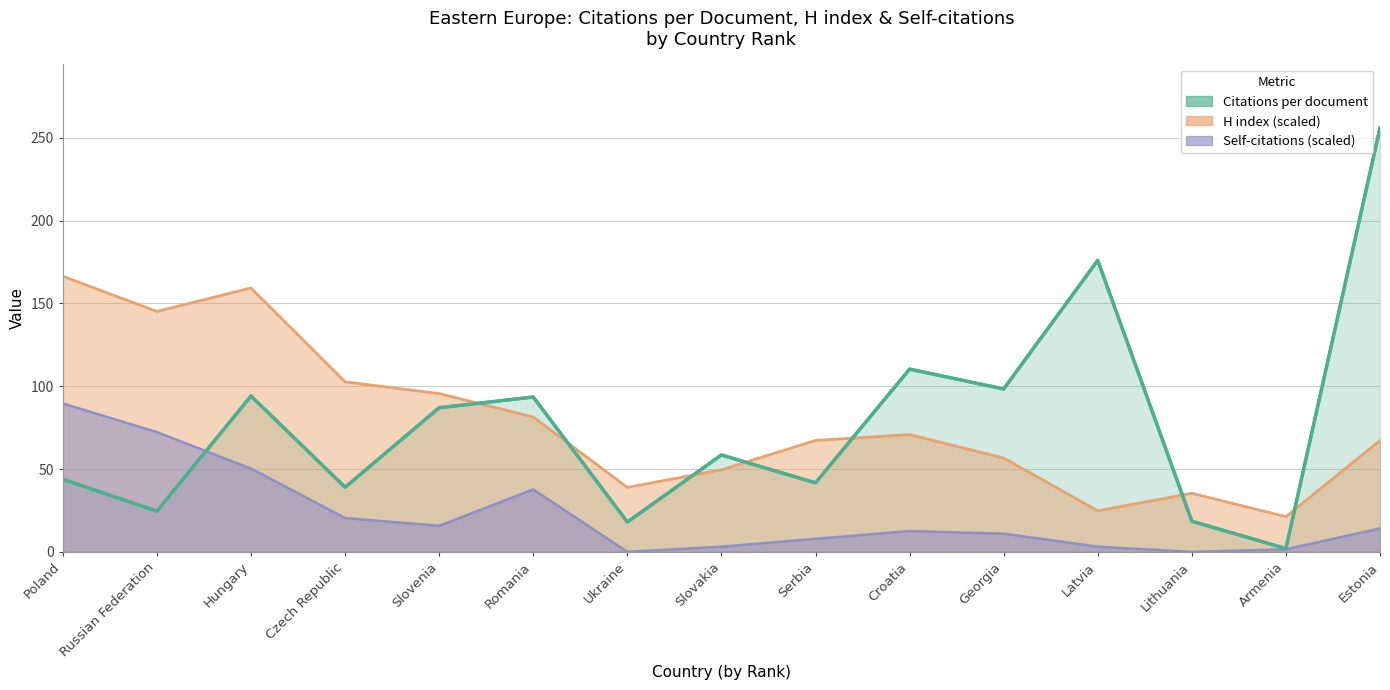

Count the number of data series in this chart.

3